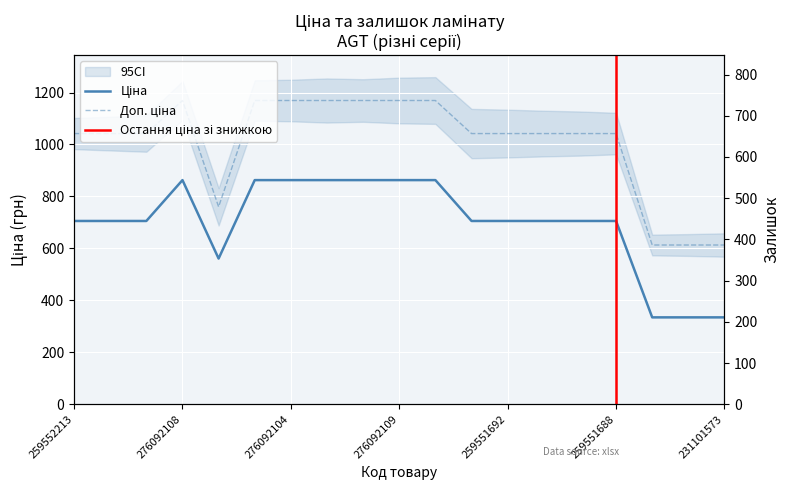

Which series has the widest spread of values?

Доп. ціна